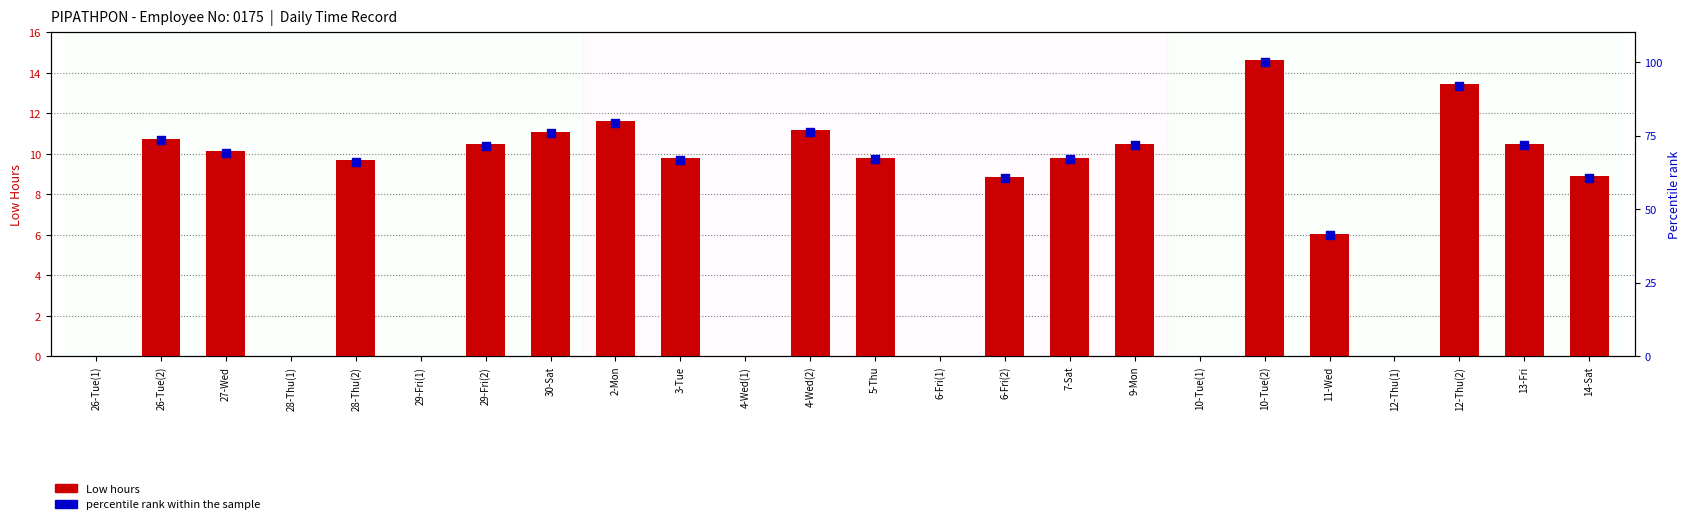

Between 27-Wed and 9-Mon, which is larger?

9-Mon